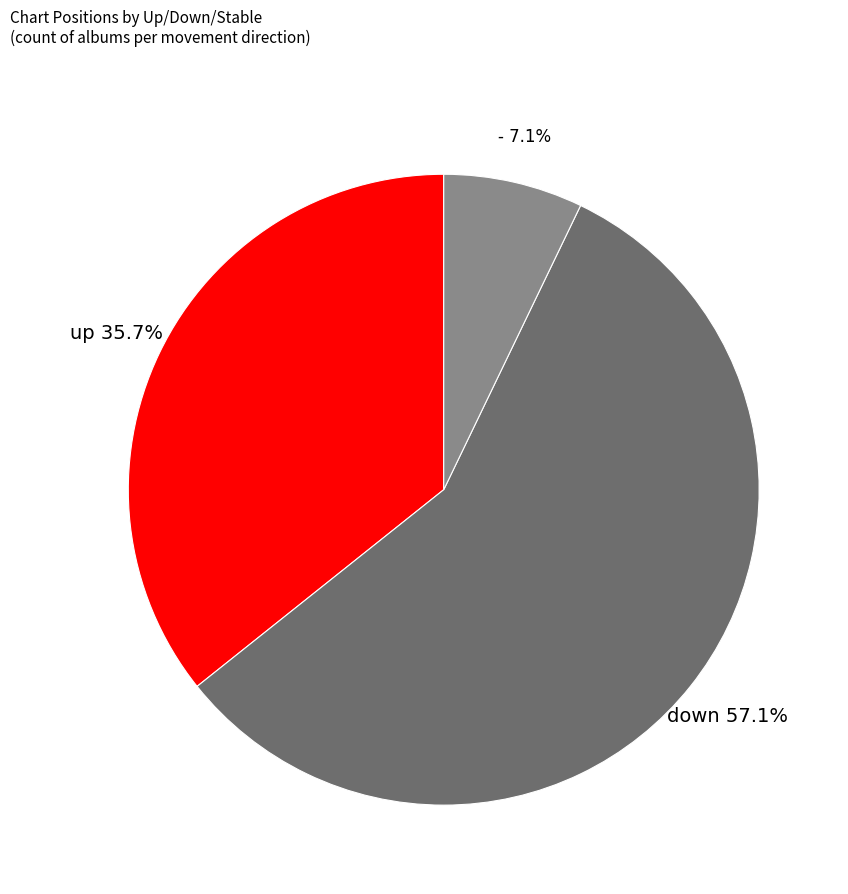

What percentage do down and up together represent?

92.9%